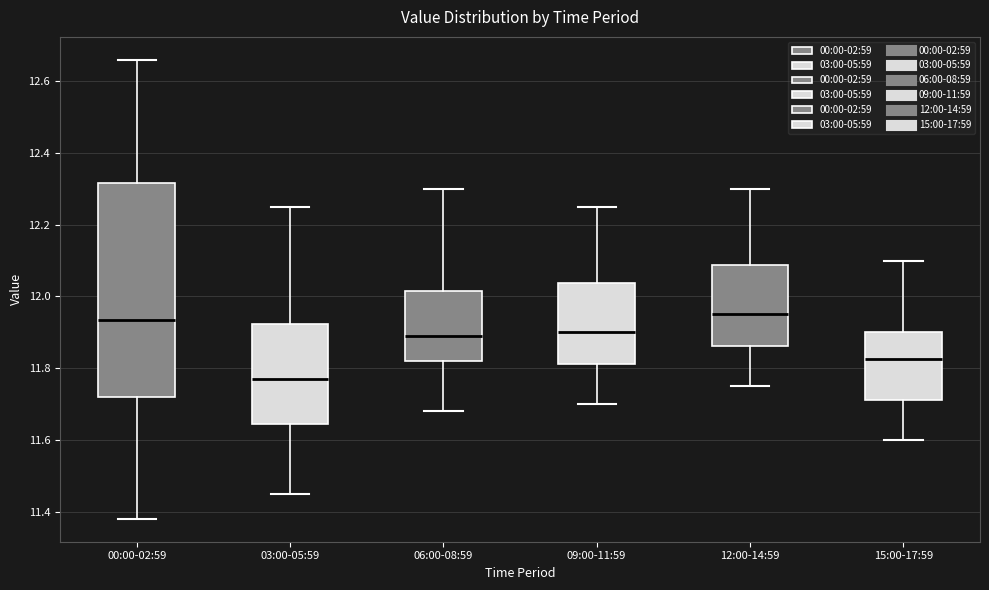

Which box is the tallest, from its lower edge to its upper edge?

00:00-02:59